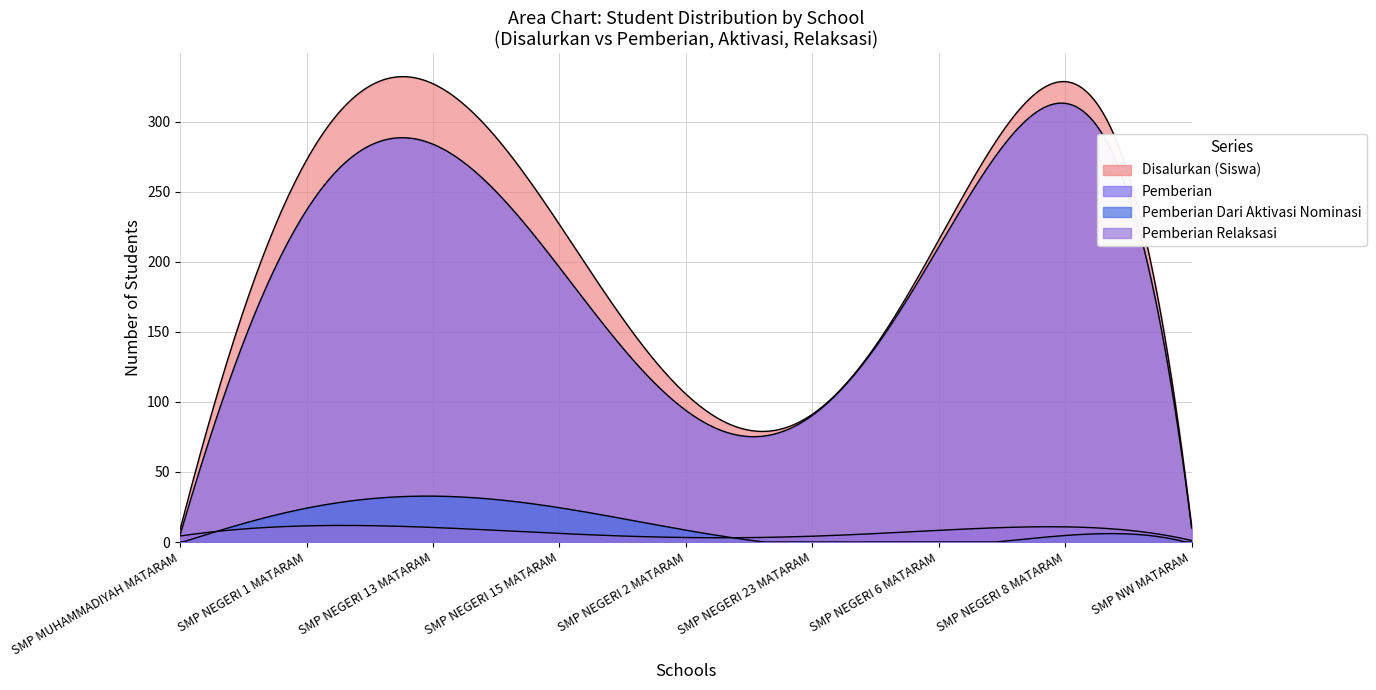

What is the value of the Pemberian Relaksasi point at the 4th from the left?

7